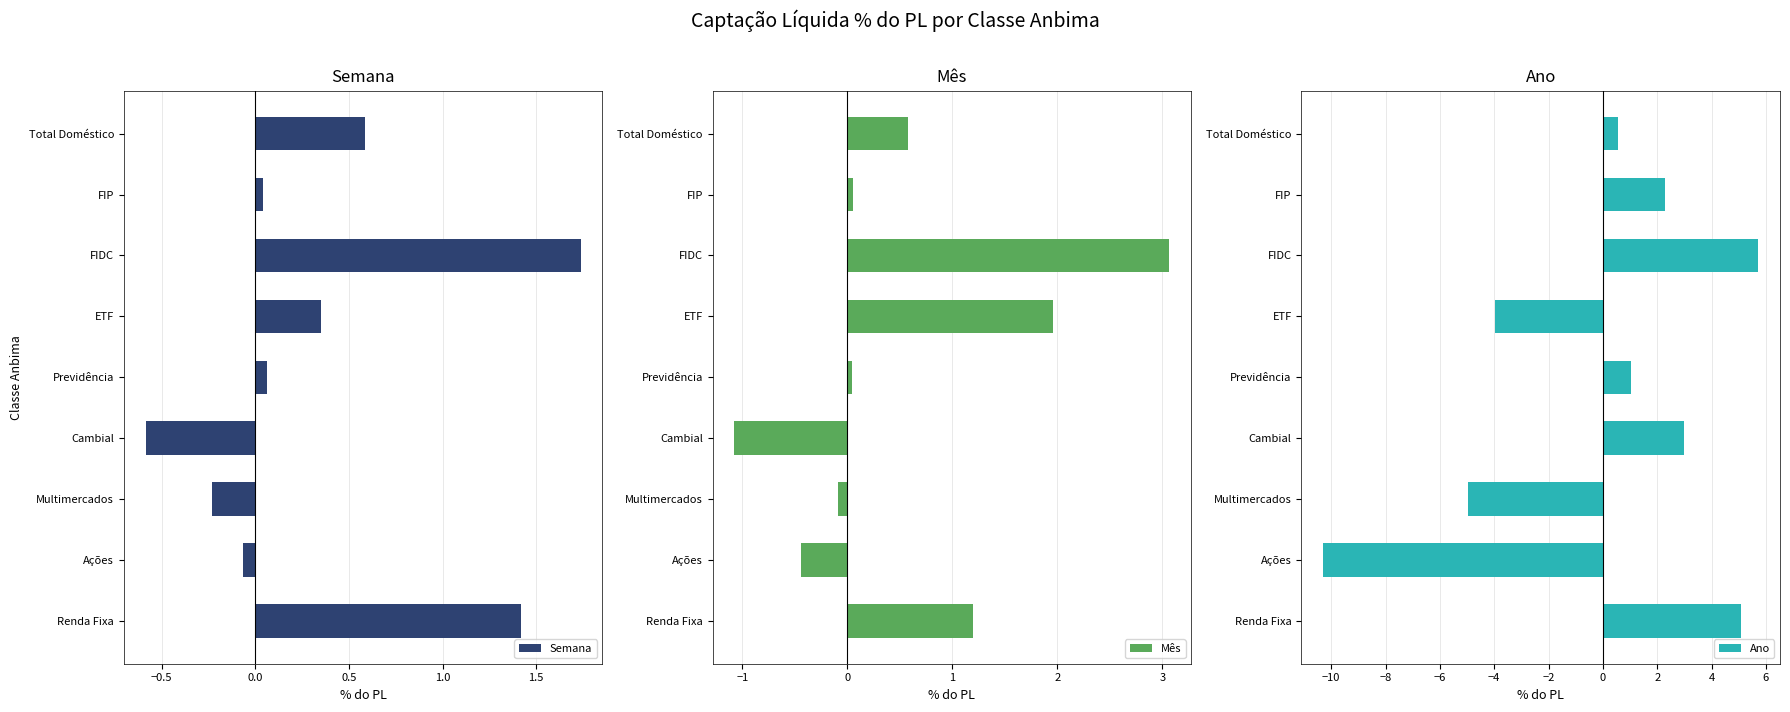

The value of Semana at Total Doméstico is 0.6. True or false?

True